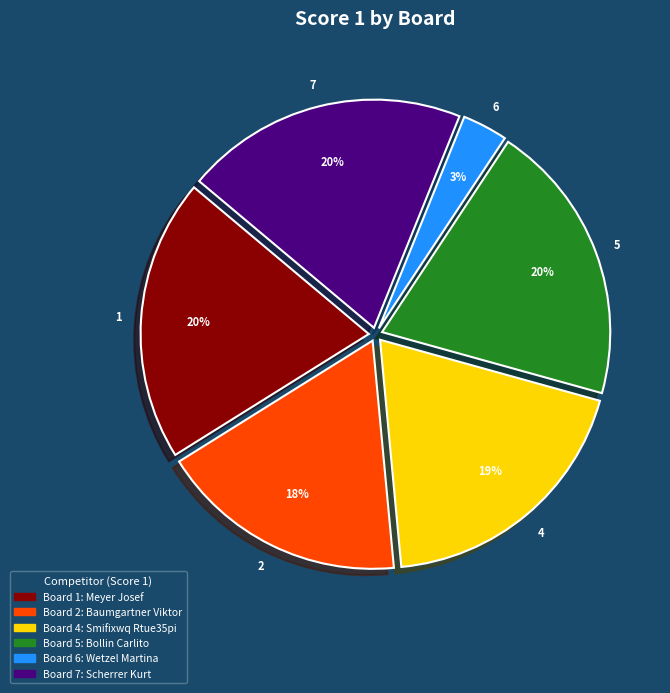

Is there a majority slice in this chart?

No